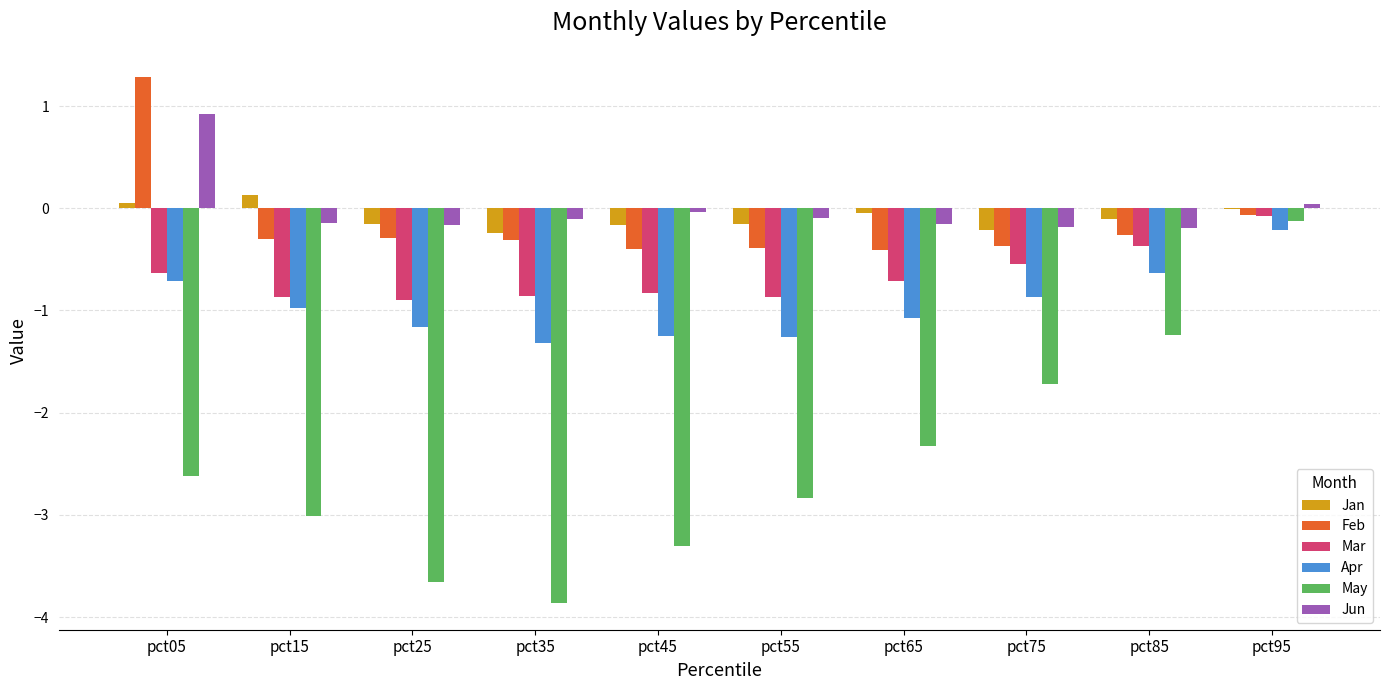

What is the total value across all series at pct35?

-6.7